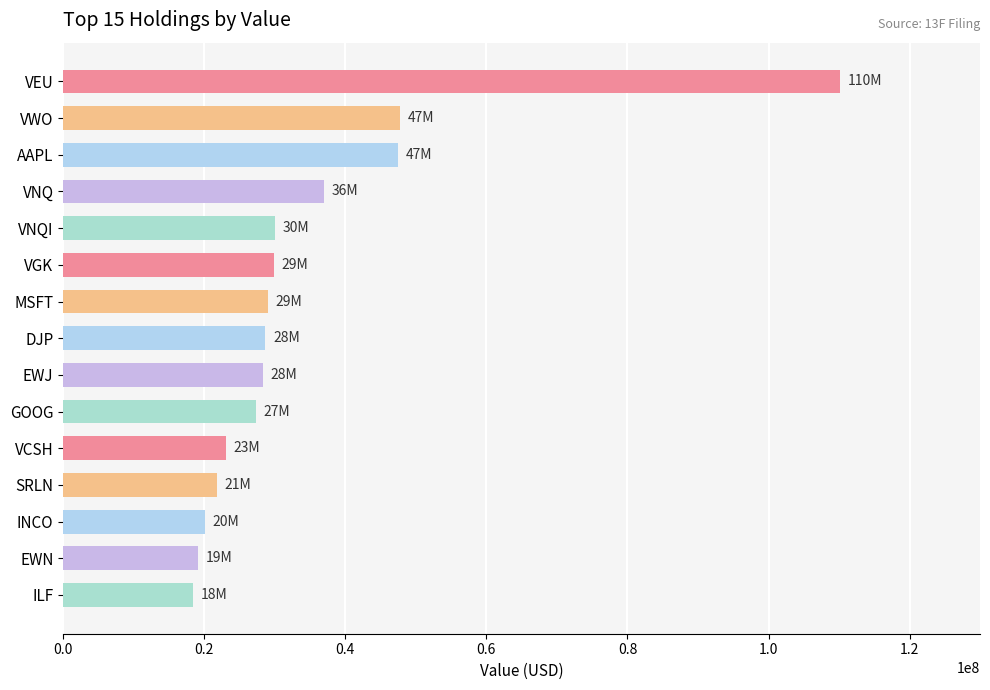

True or false: the data shows 7696727 at EWN.

False